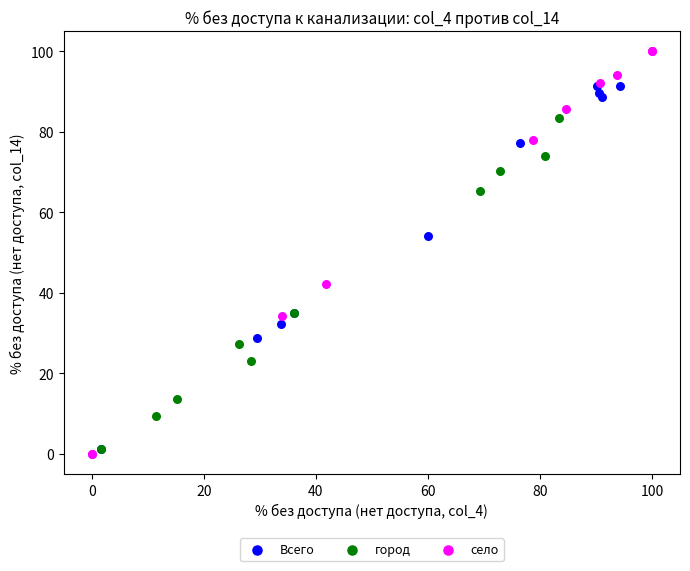

Which series has the largest Y range (max minus min)?

село